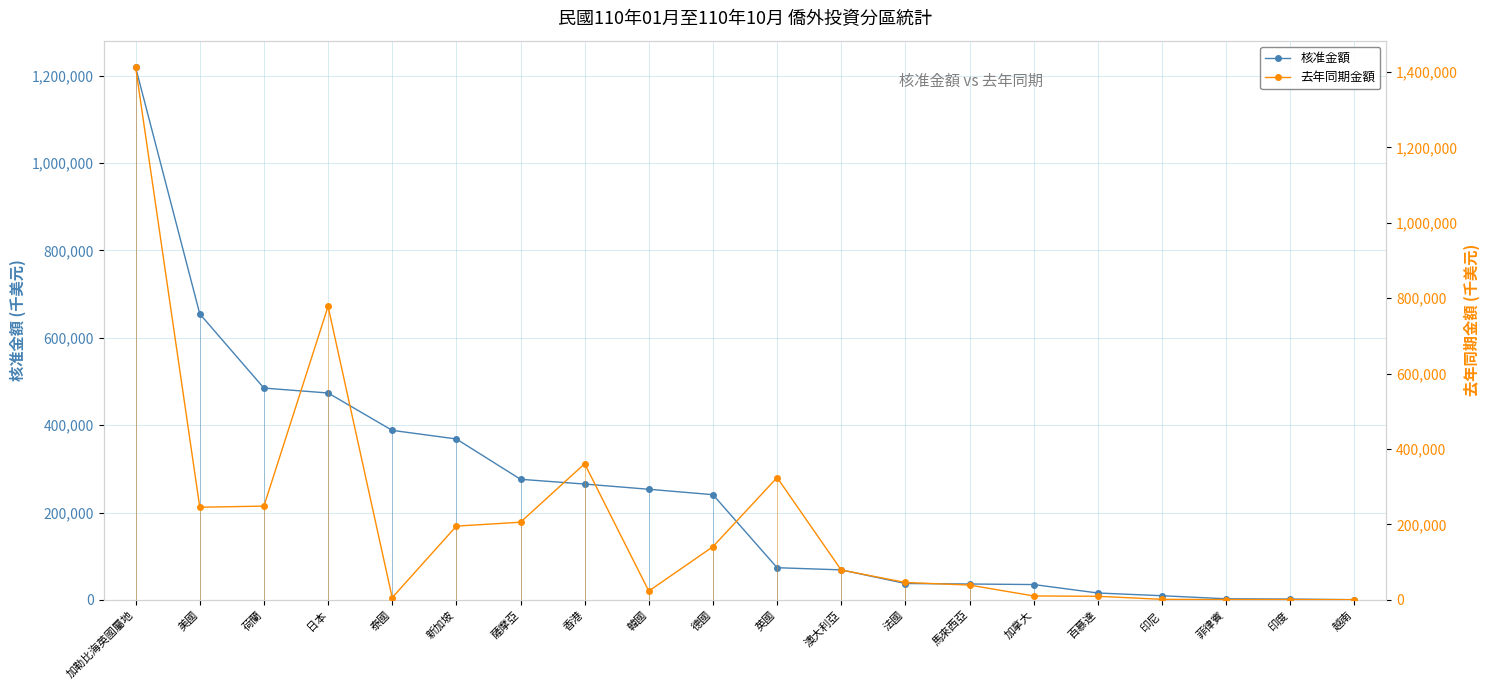

True or false: 核准金額 and 去年同期金額 cross at least once.

True